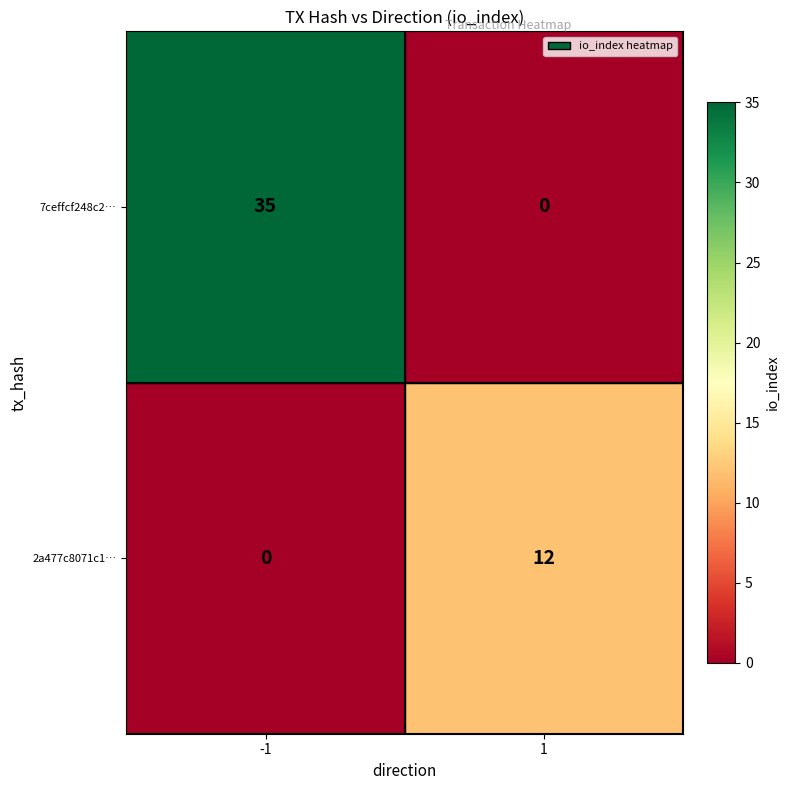

Which series has the largest range (max minus min)?

7ceffcf248c2…